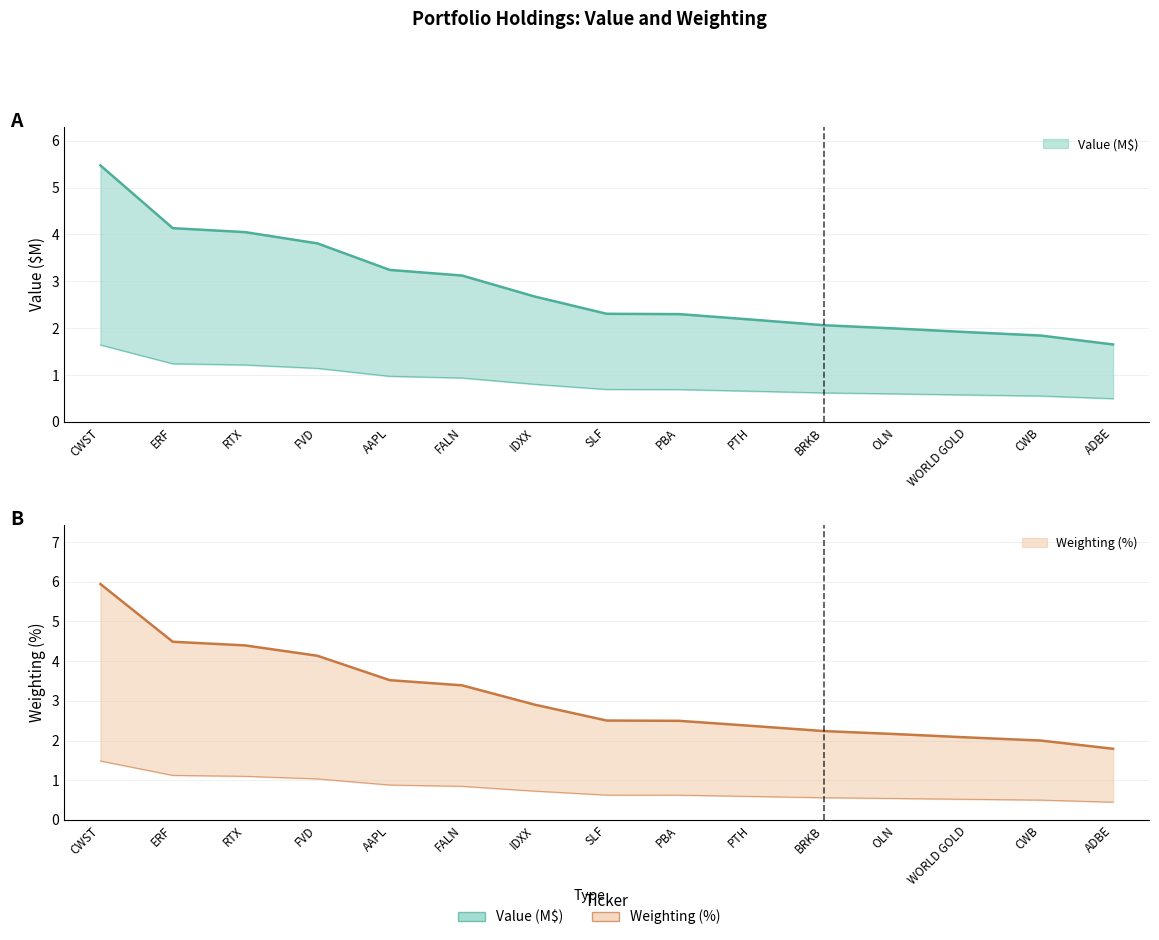

Count the number of data series in this chart.

2